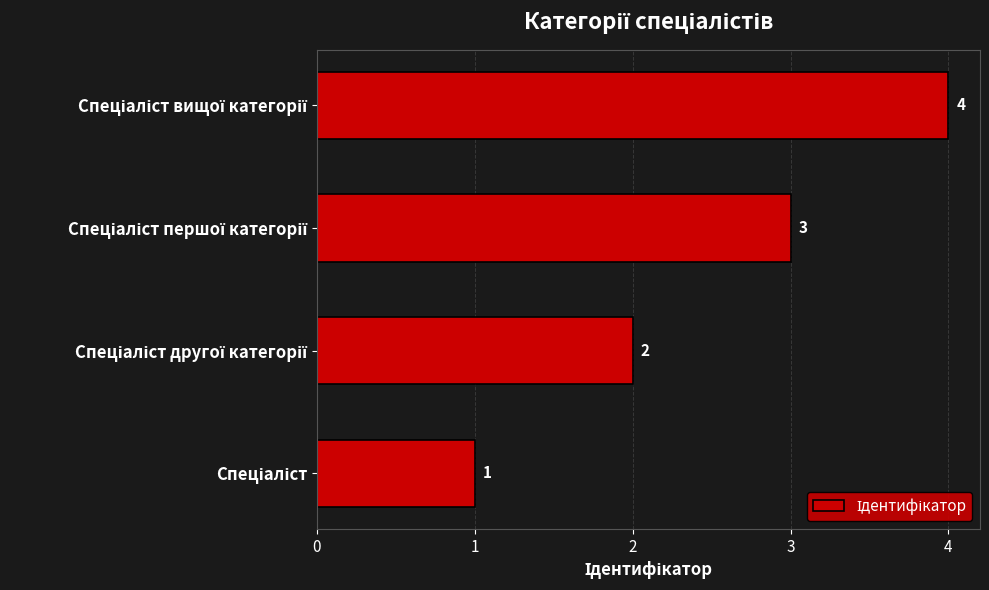

How many values are between 2 and 4?

3